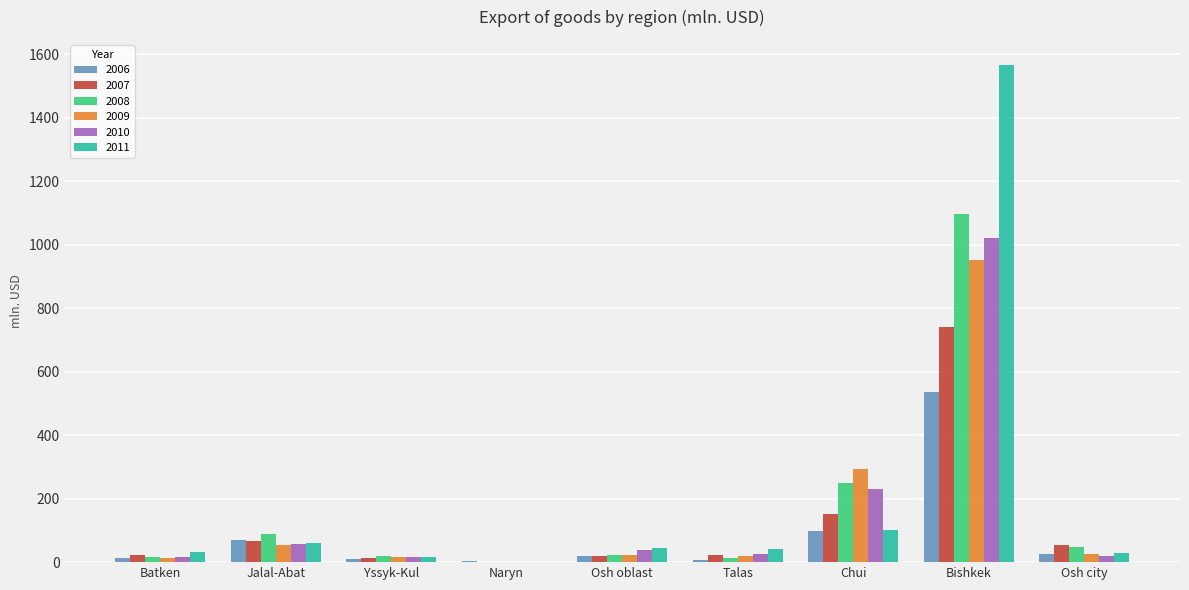

What is the highest value of the 2006 series?

535.8